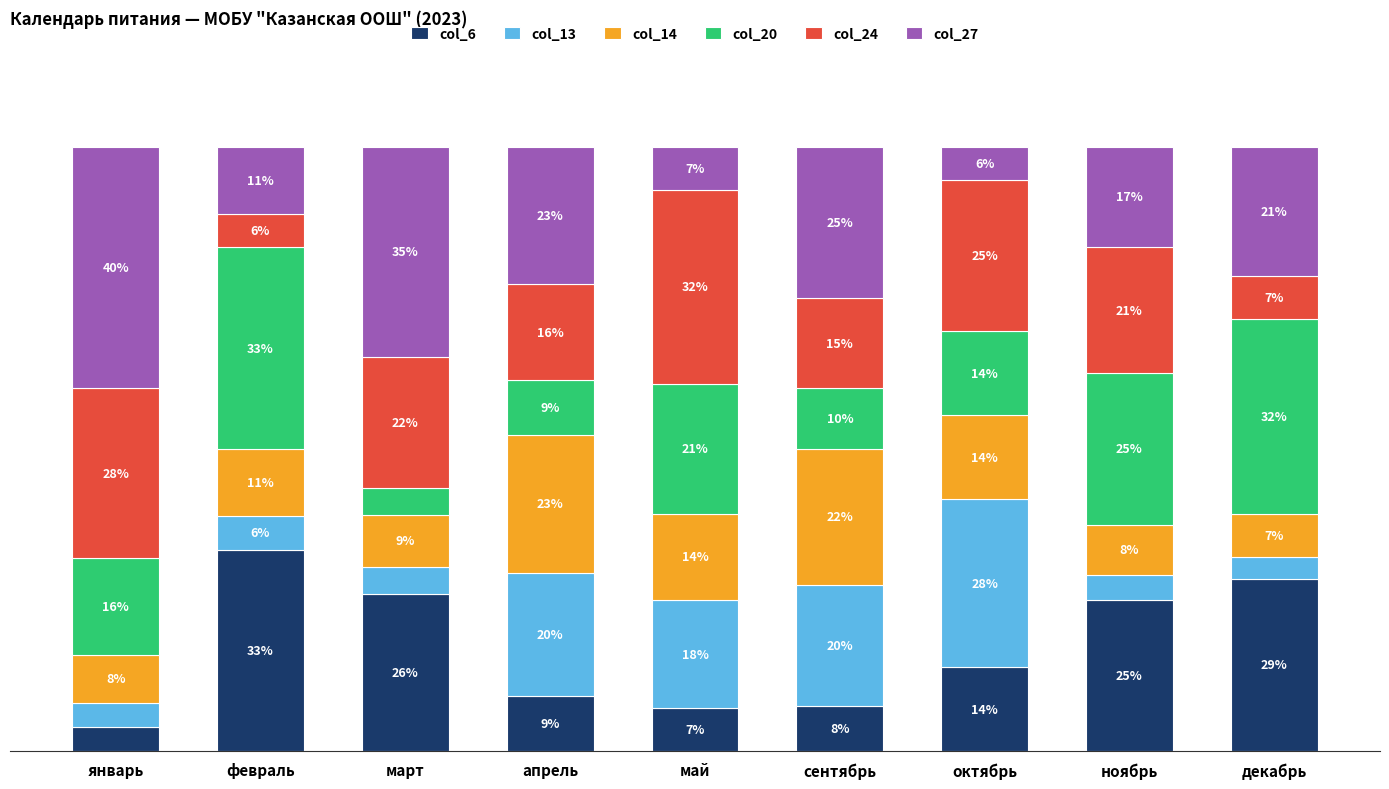

What are all the series names shown in the legend?

col_6, col_13, col_14, col_20, col_24, col_27